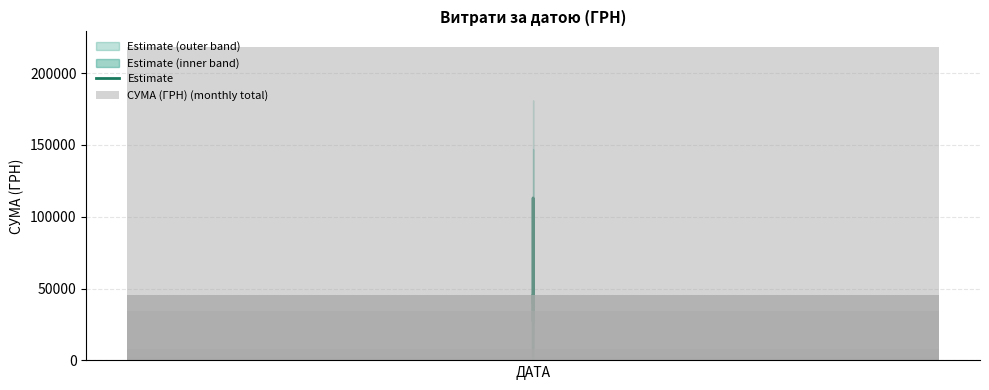

Which series has the widest spread of values?

СУМА (ГРН) (monthly total)